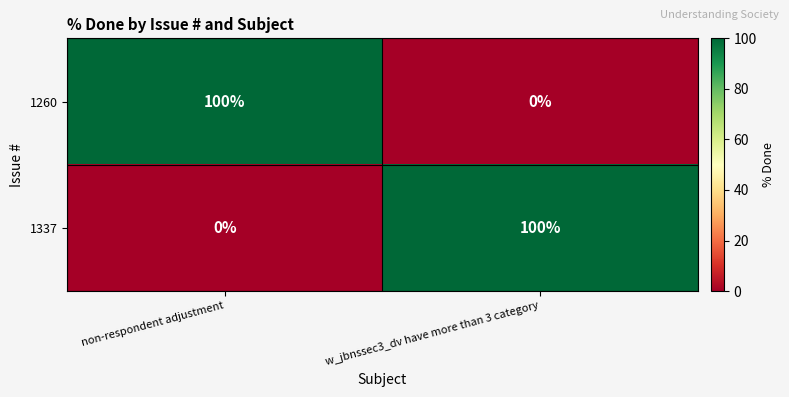

What is the sum of all 1260 values?

100